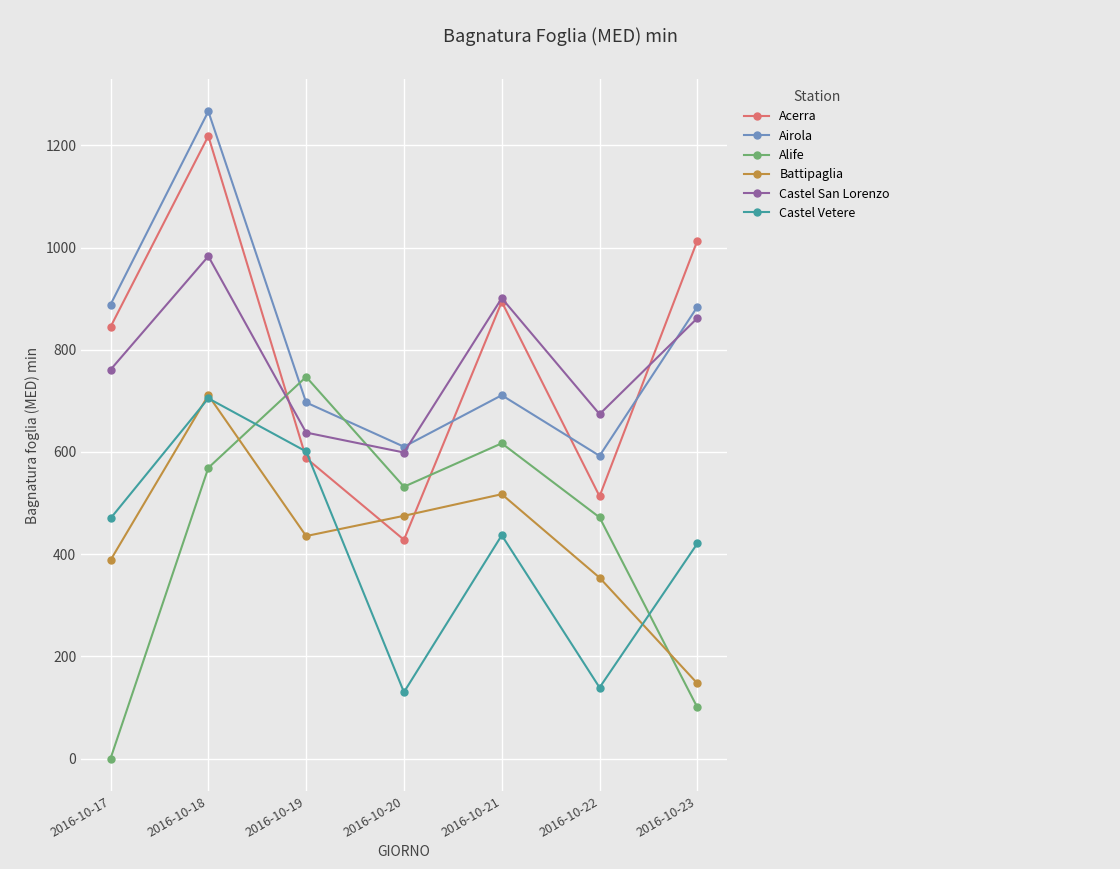

What is the sum of all Alife values?

3037.0